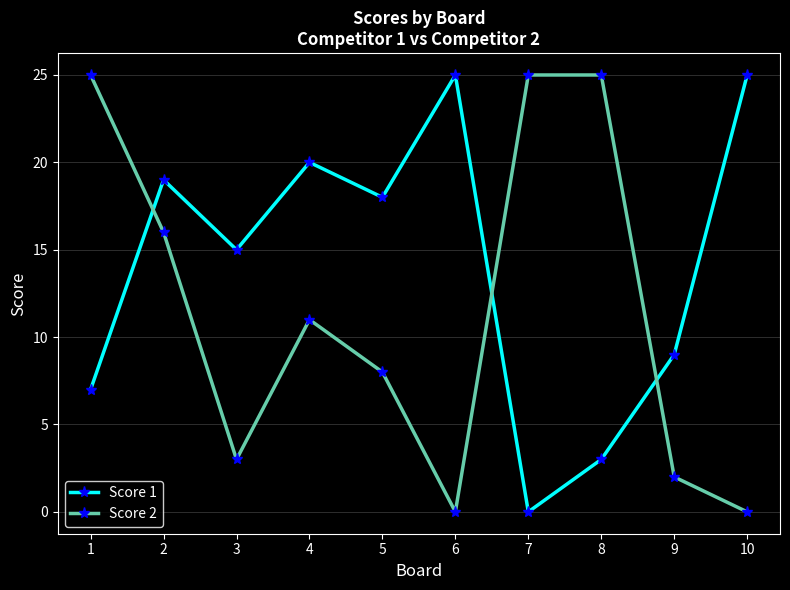

How many intersections are there between Score 2 and Score 1?

3